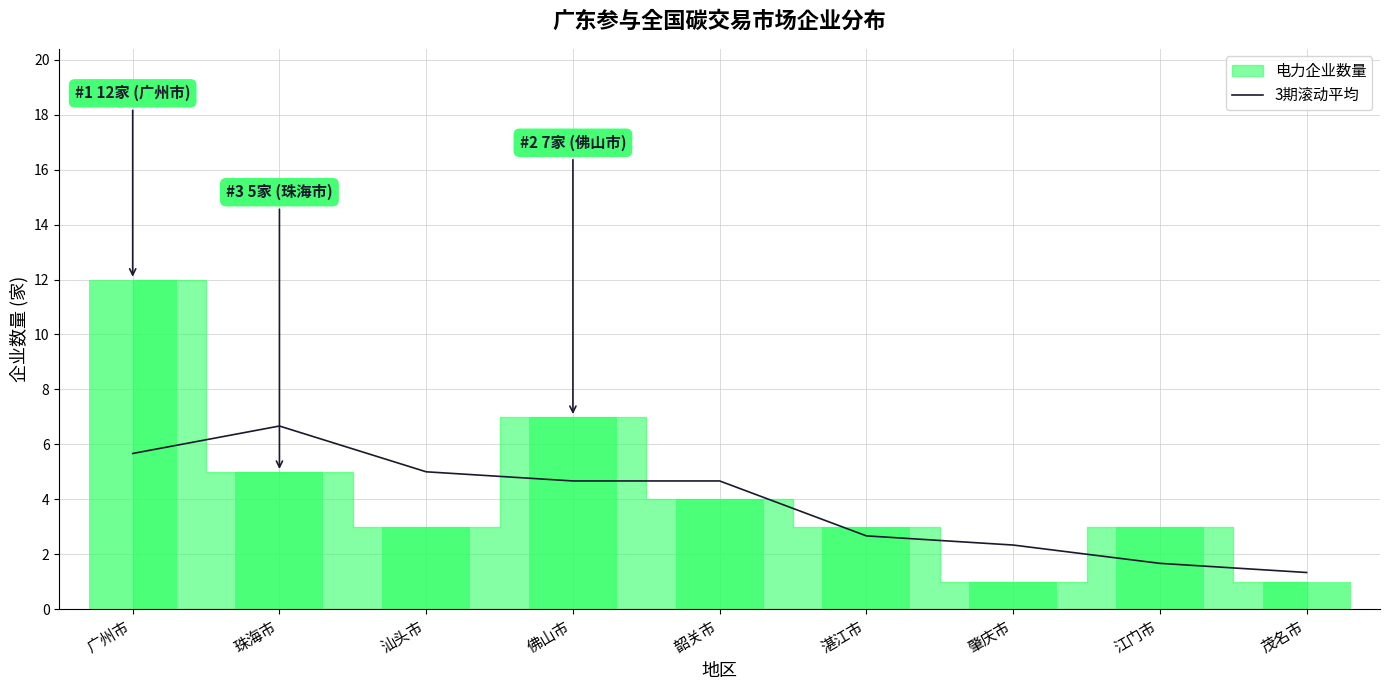

Reading left to right, extract all data points from this chart.

广州市=5.7	珠海市=6.7	汕头市=5.0	佛山市=4.7	韶关市=4.7	湛江市=2.7	肇庆市=2.3	江门市=1.7	茂名市=1.3